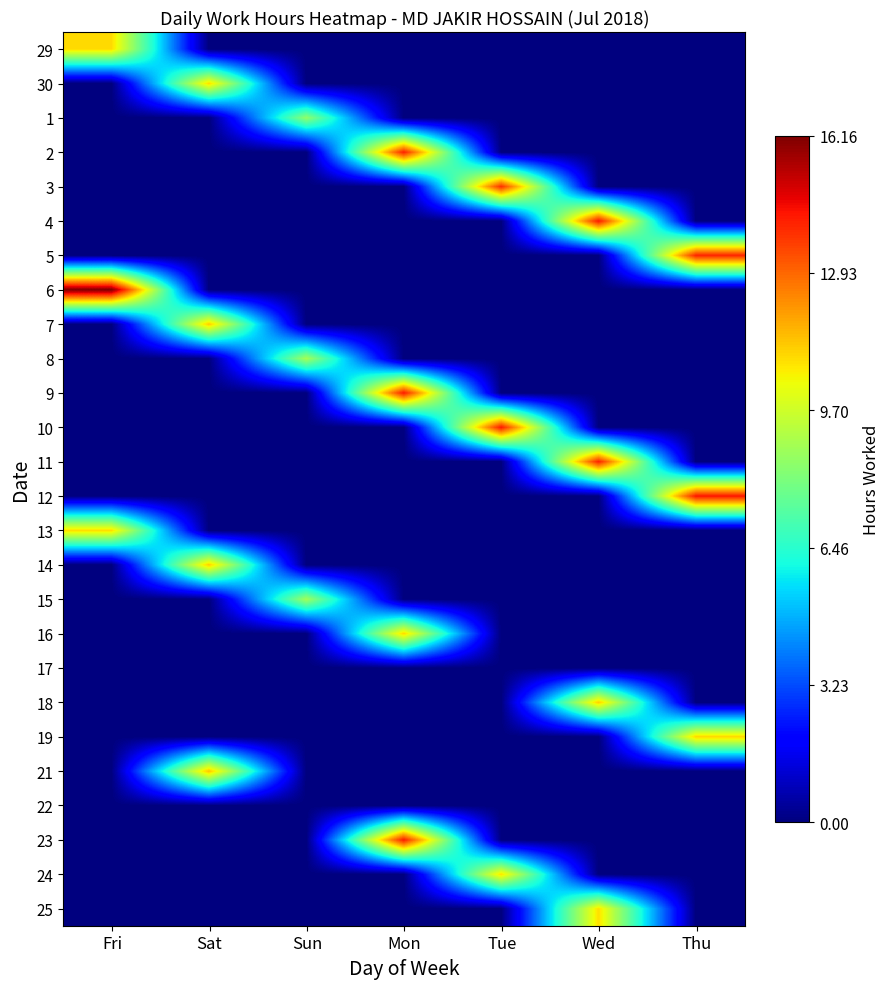

How many series are shown in this chart?

26